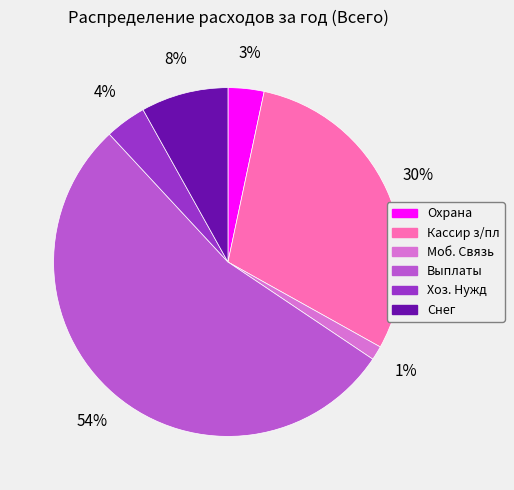

Do Выплаты and Снег together represent more than half of the pie?

Yes